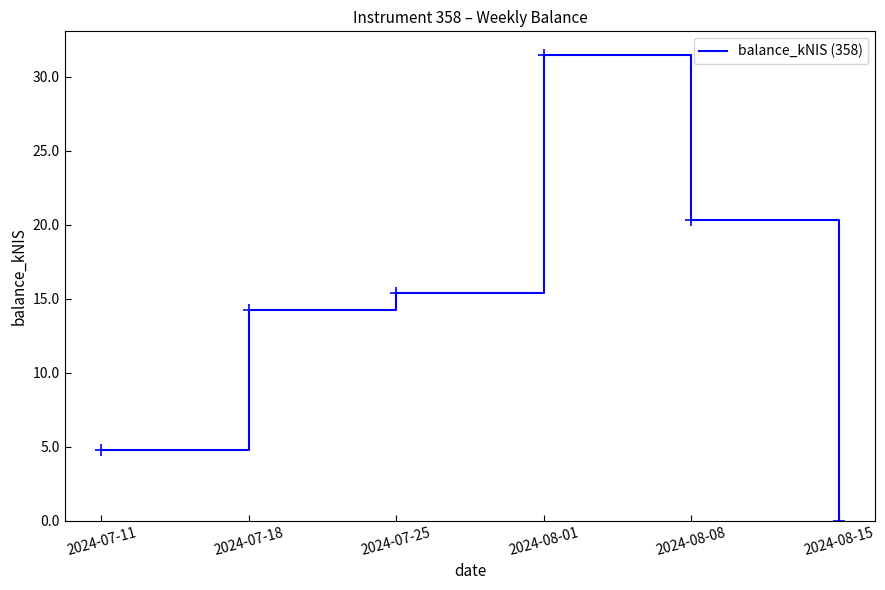

Does the chart display data point markers on the line(s)?

No